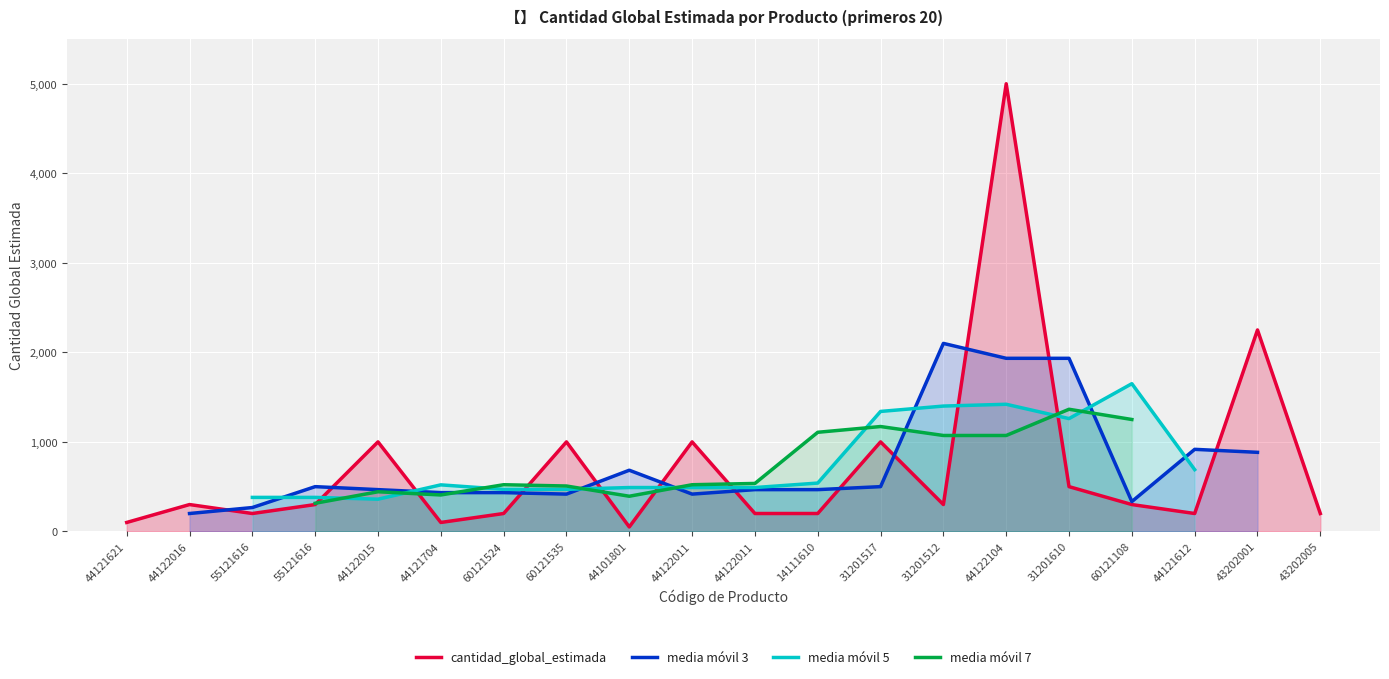

How many interior local valleys (lower than both neighbors) does the data have?

5